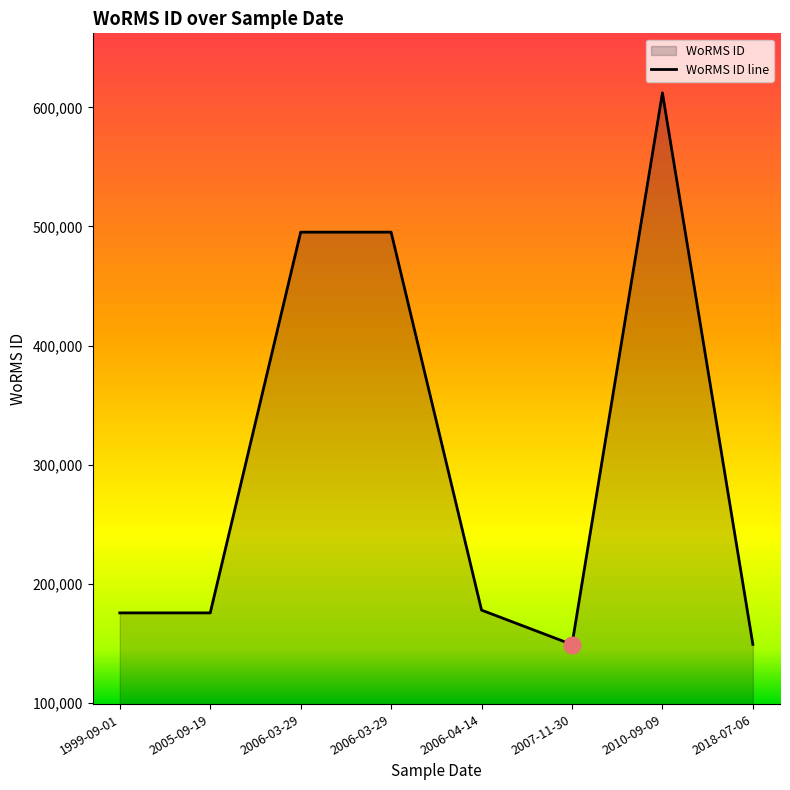

List the labels in order of value, largest first.

2010-09-09, 2006-03-29, 2006-03-29, 2006-04-14, 2005-09-19, 1999-09-01, 2018-07-06, 2007-11-30